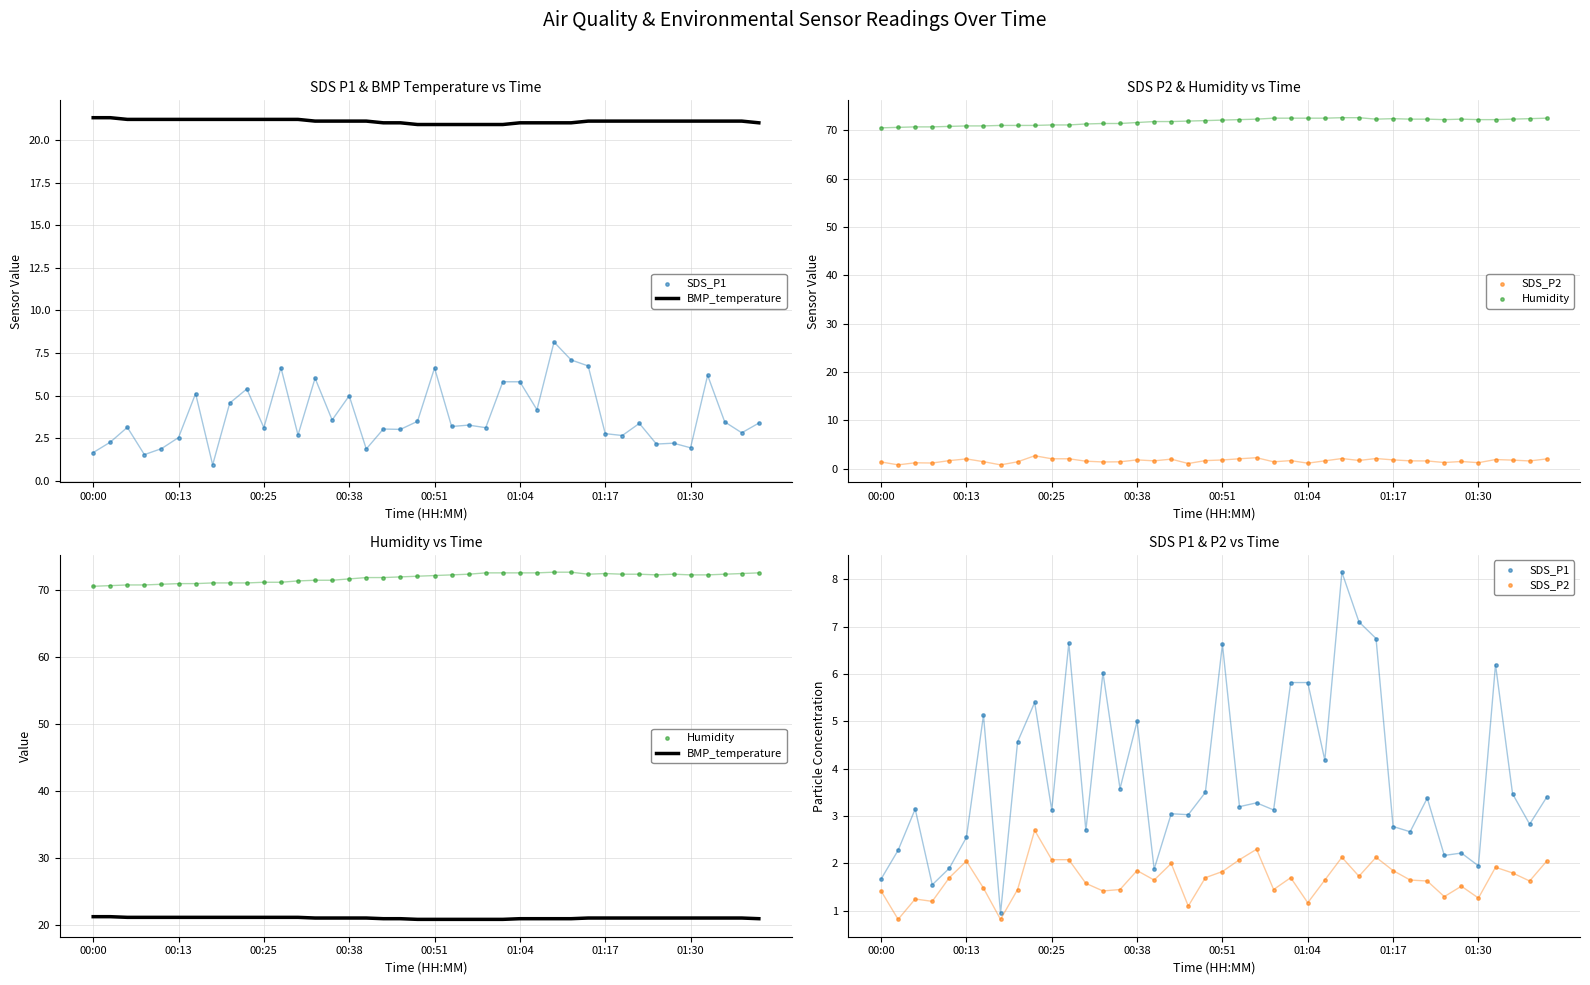

Is the value of Humidity at 12 greater than the value of BMP_temperature at 38?

Yes